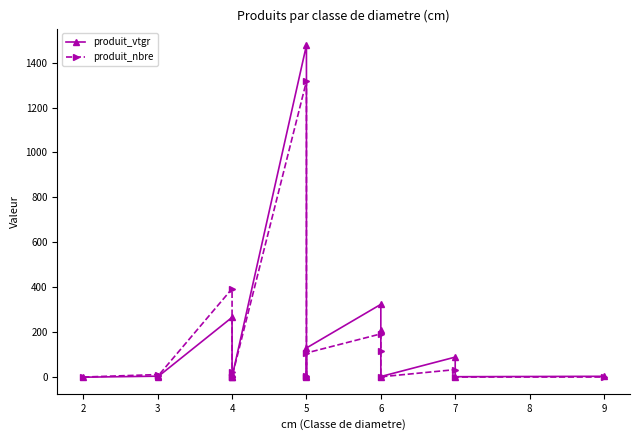

Rank the series at 4 from lowest to highest value.

produit_vtgr, produit_nbre